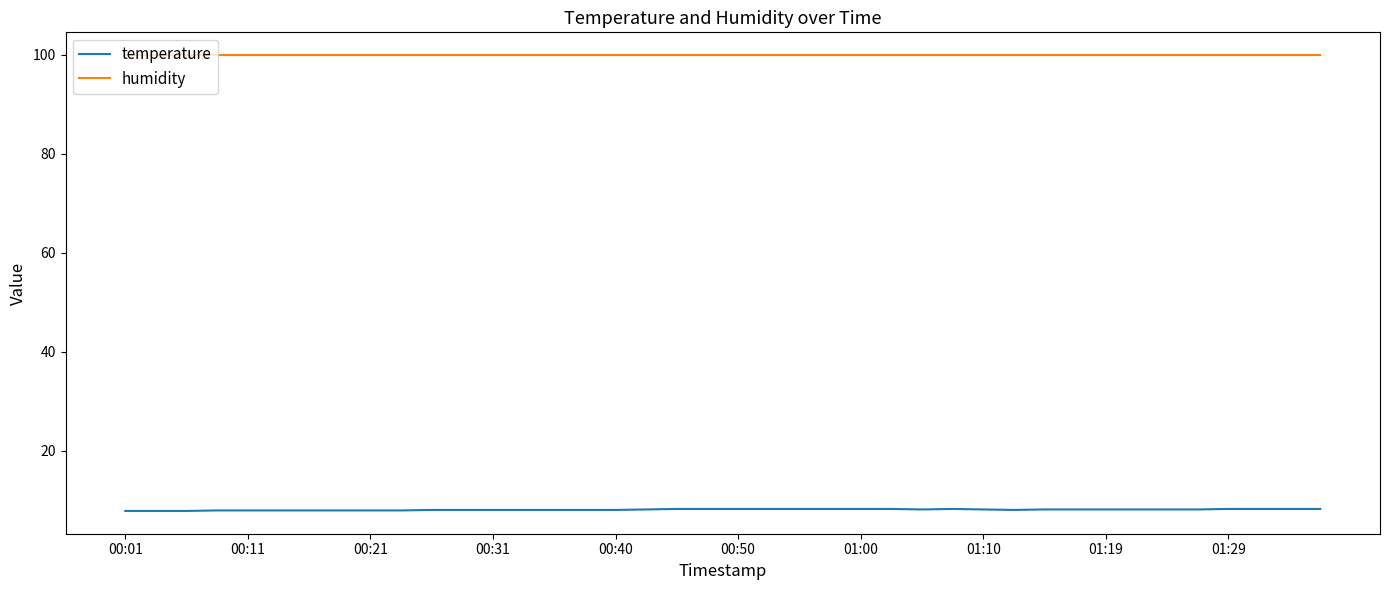

What is the greatest value displayed?

99.9